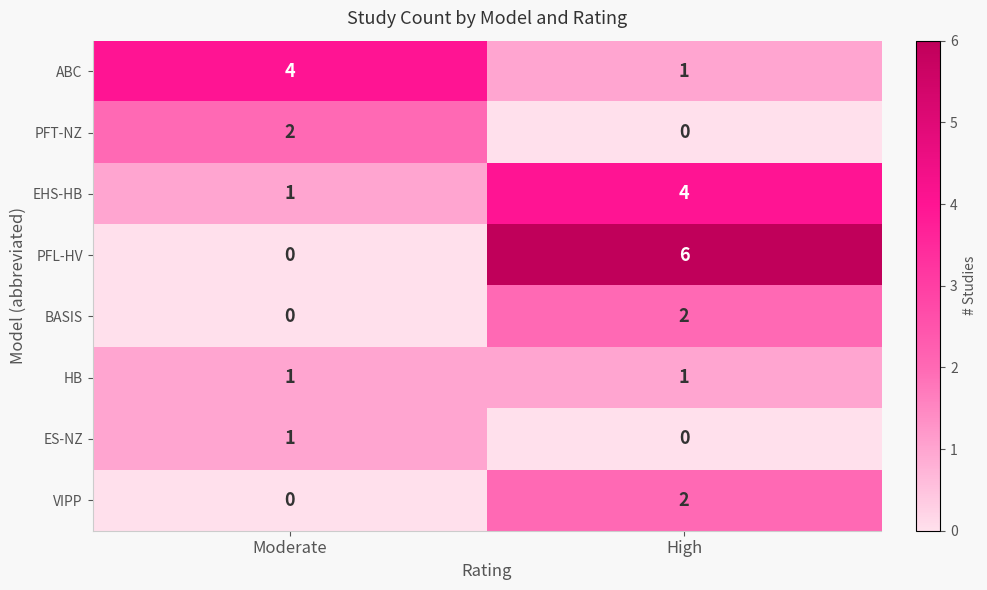

Is it true that BASIS equals 2 at High?

True